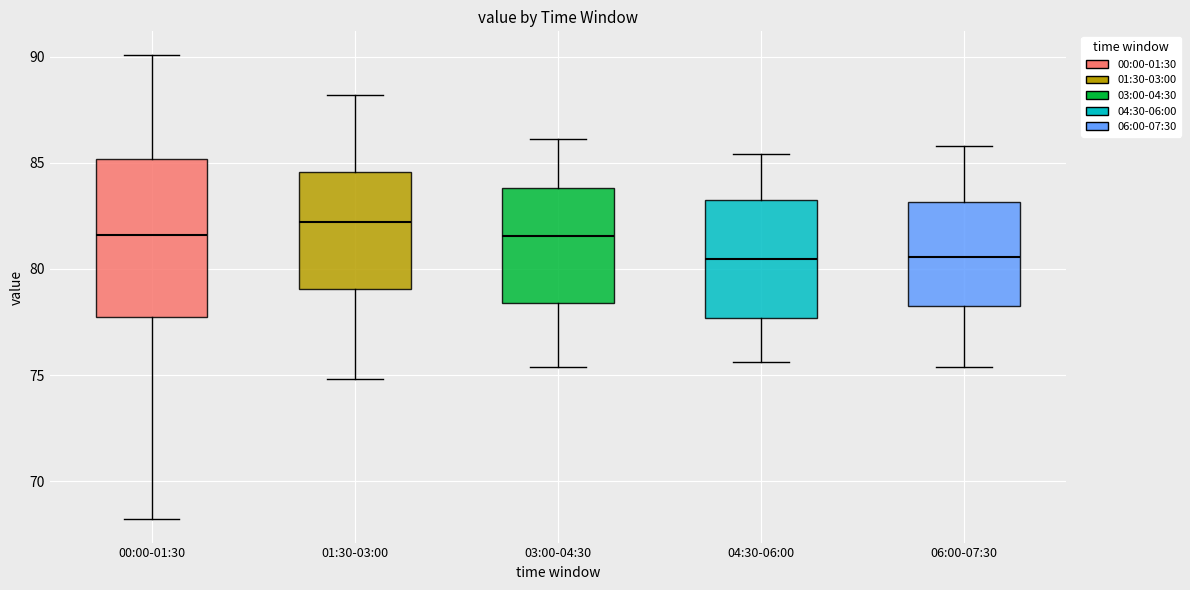

Reading left to right, transcribe this box plot: for each box, give where its median line is, the range the box spans, and where its two whiskers end, as read against the y-axis. The values are not printed on the chart, so give them approximately, as read against the axis.

00:00-01:30: median 81.5, box 78.0 to 85.0, whiskers 68.0 to 90.0
01:30-03:00: median 82.0, box 79.0 to 84.5, whiskers 75.0 to 88.0
03:00-04:30: median 81.5, box 78.5 to 84.0, whiskers 75.5 to 86.0
04:30-06:00: median 80.5, box 77.5 to 83.0, whiskers 75.5 to 85.5
06:00-07:30: median 80.5, box 78.5 to 83.0, whiskers 75.5 to 86.0